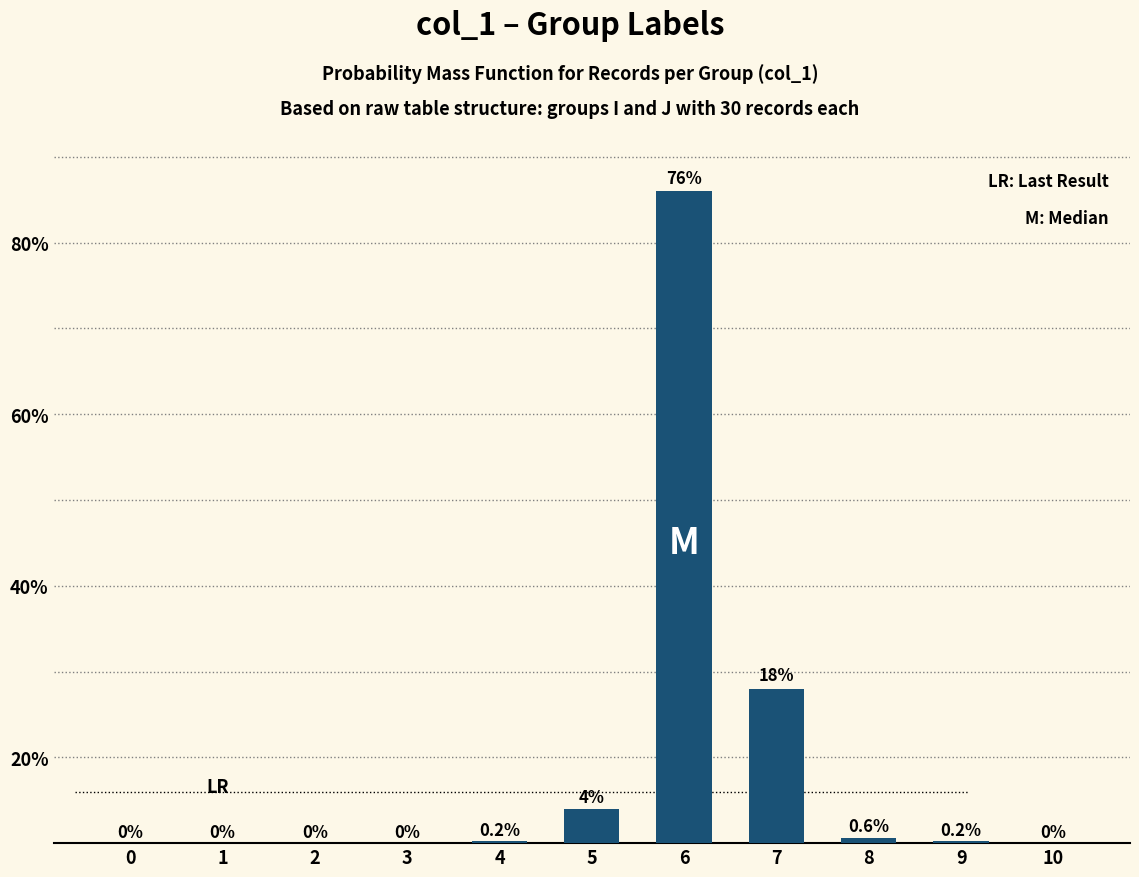

The value at 8 is 0.8. True or false?

False